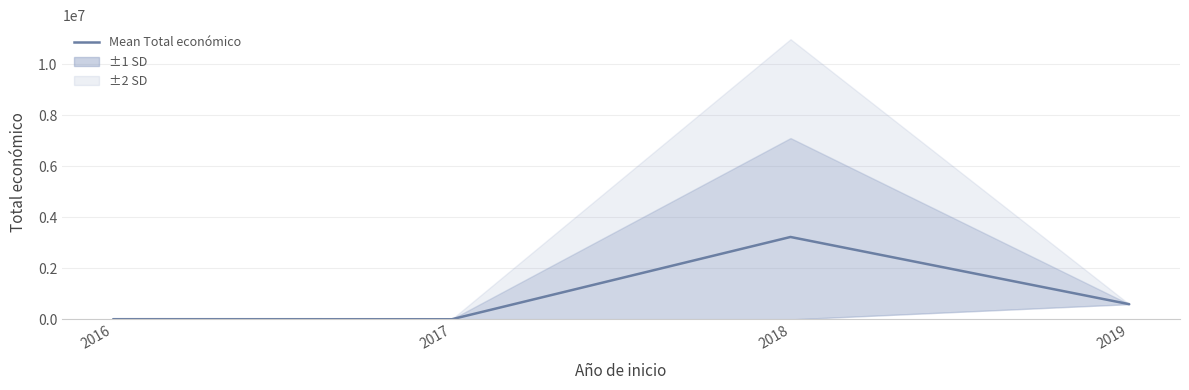

At which label is the value closest to 1618966?

2019